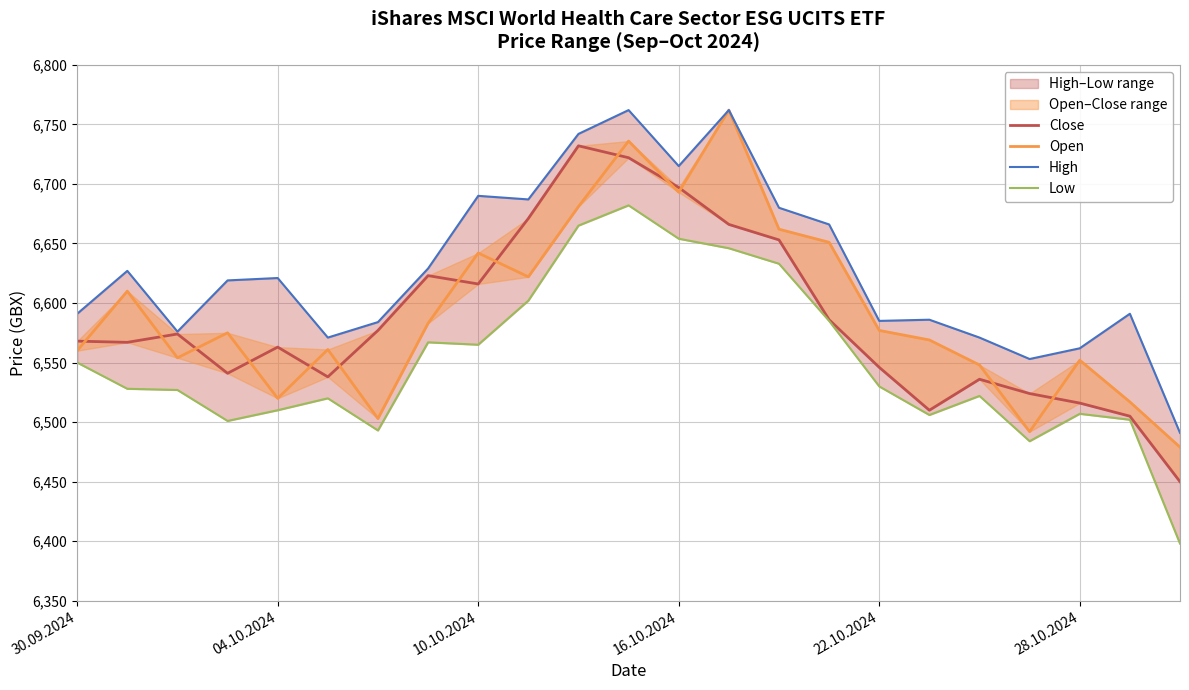

At which category is the sum across all series the highest?

11